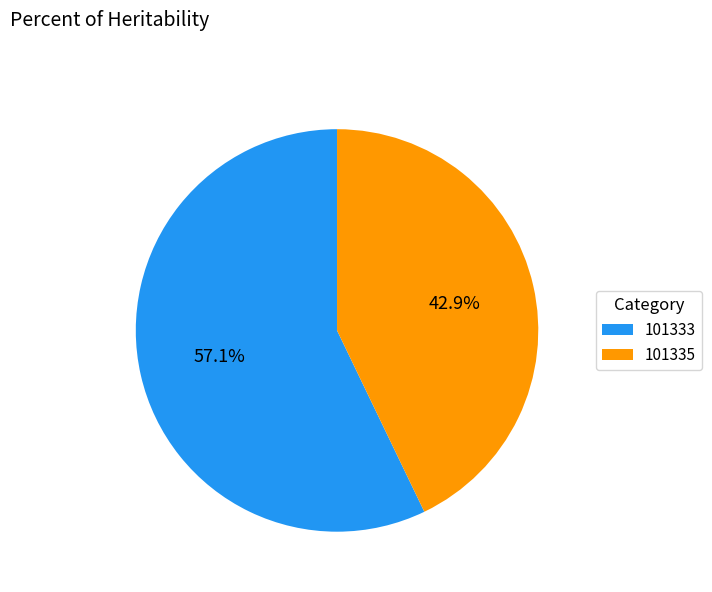

To the nearest percent, what is the average slice percentage?

50%